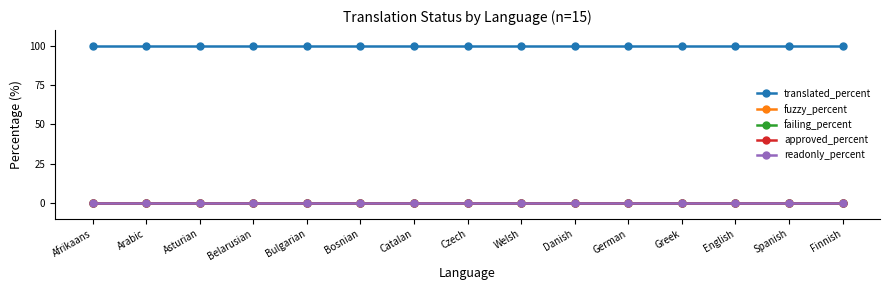

True or false: failing_percent and approved_percent intersect in this chart.

False